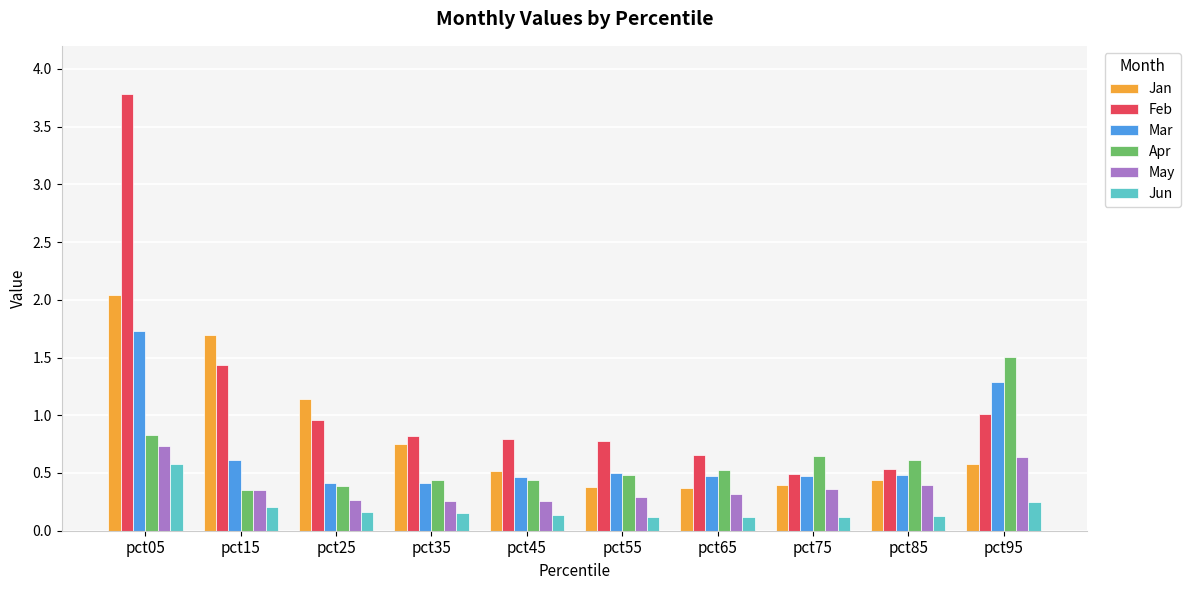

What is the maximum value for Mar?

1.7